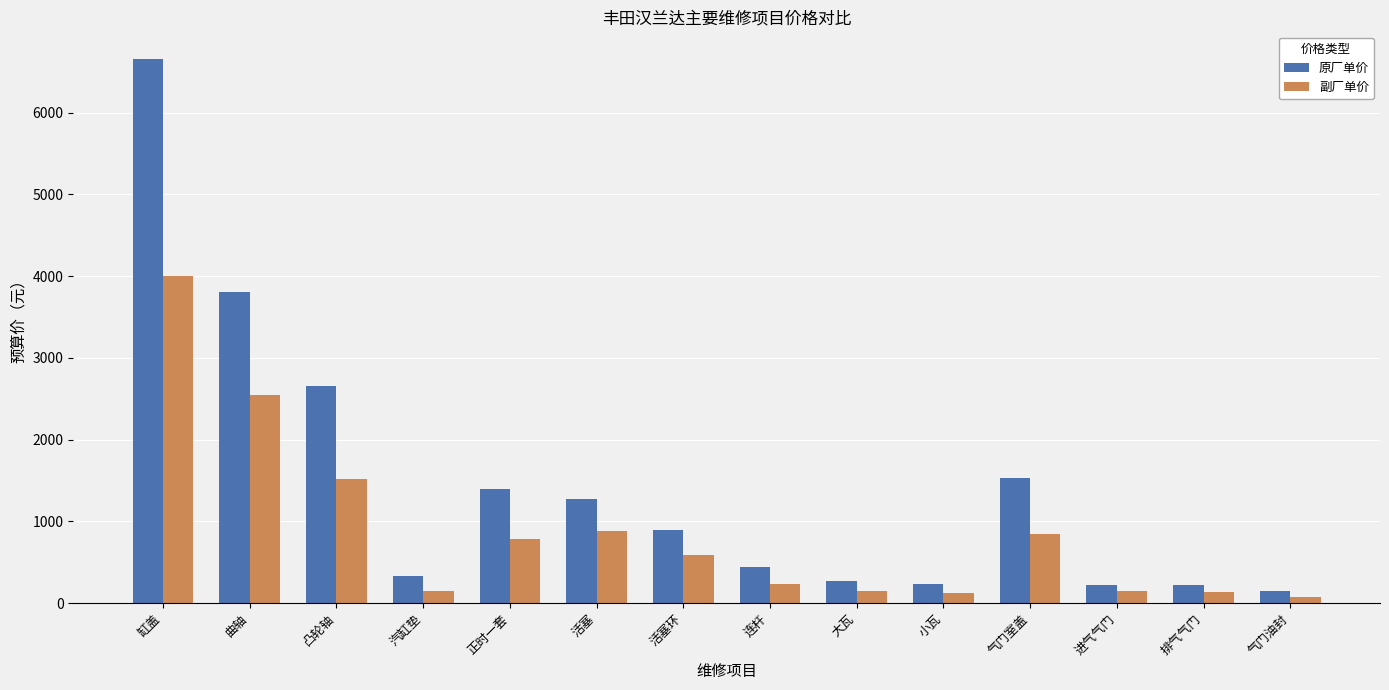

Read the 原厂单价 value at 活塞环, to the nearest 50.

900